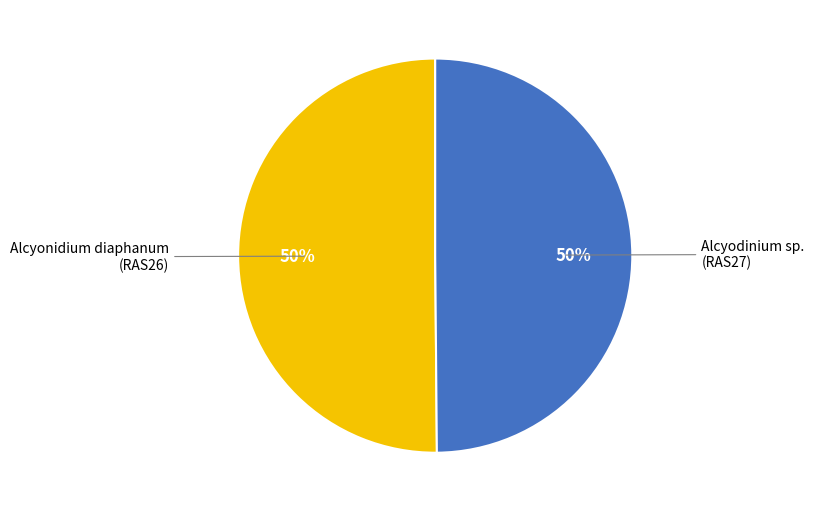

To the nearest percent, what is the average slice percentage?

50%